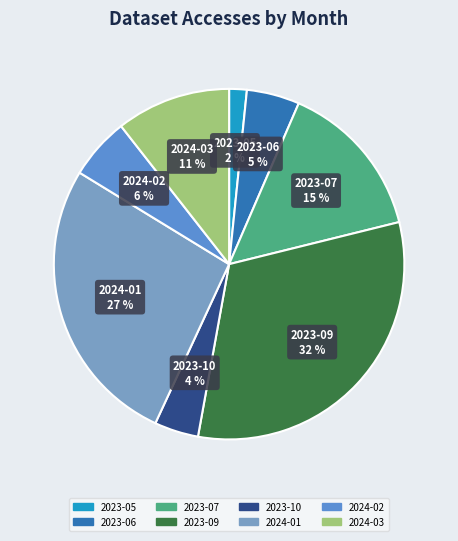

What is the ratio of the value at 2023-06 to the value at 2023-07?

0.3